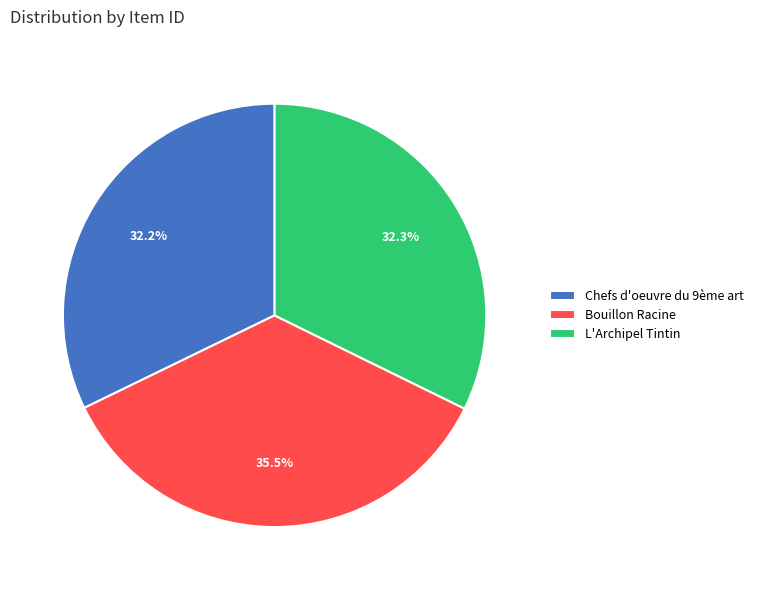

Which category has the biggest portion of the pie?

Bouillon Racine